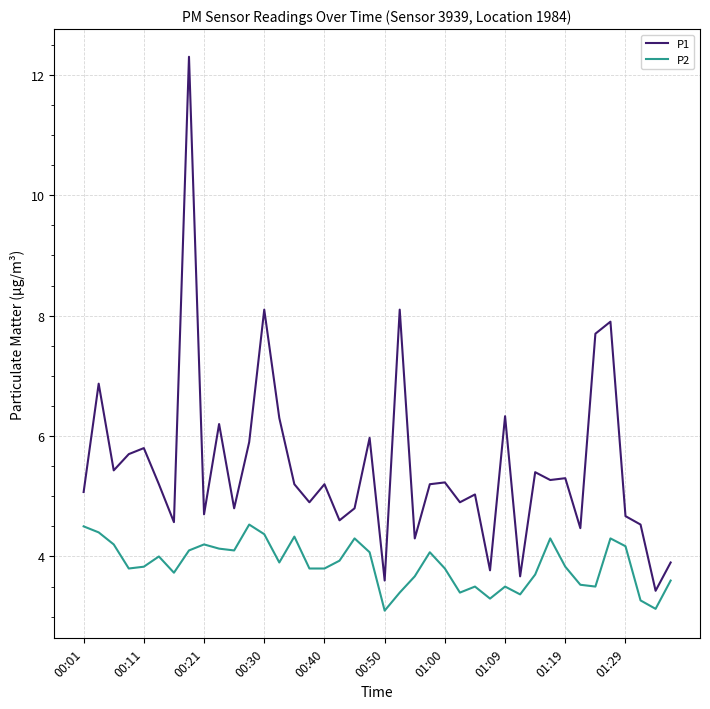

What is the highest value of the P2 series?

4.5